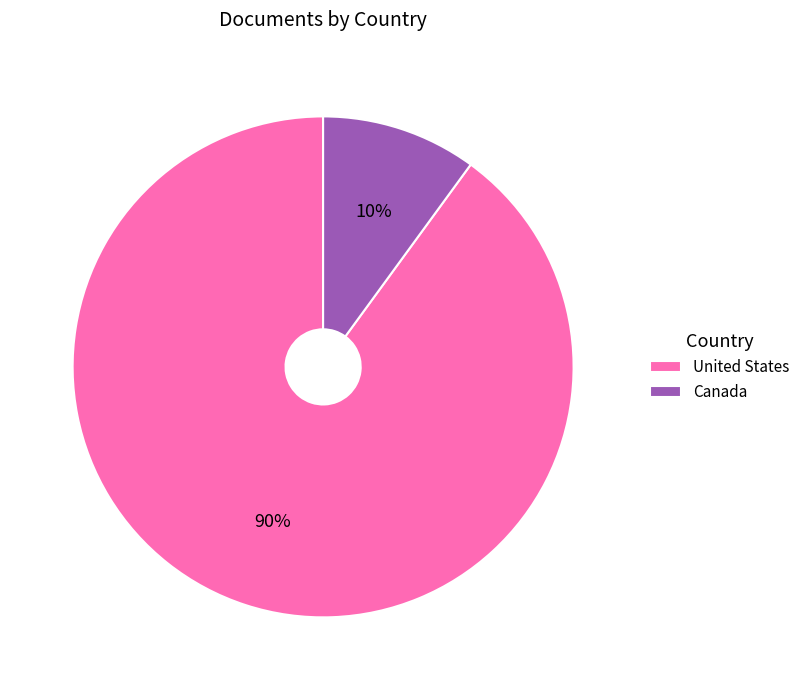

How many slices are in this pie chart?

2